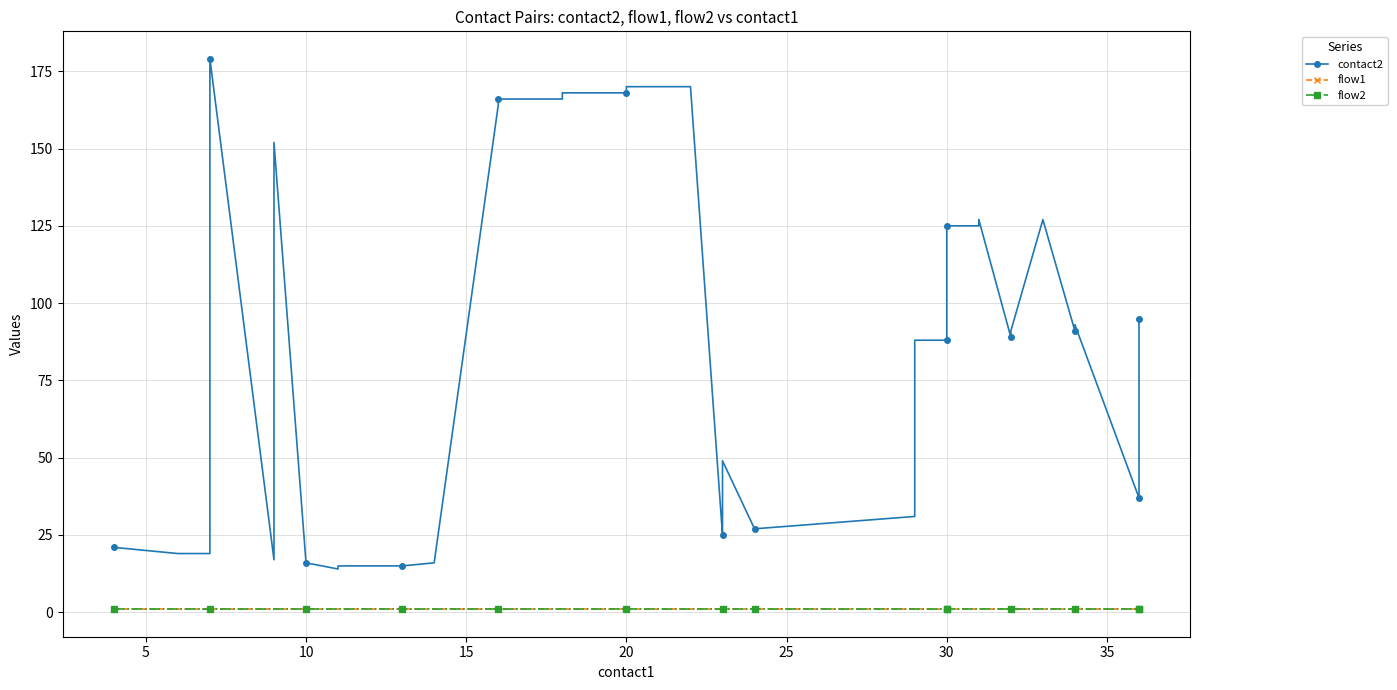

Is it true that flow1 equals 1 at 20?

False